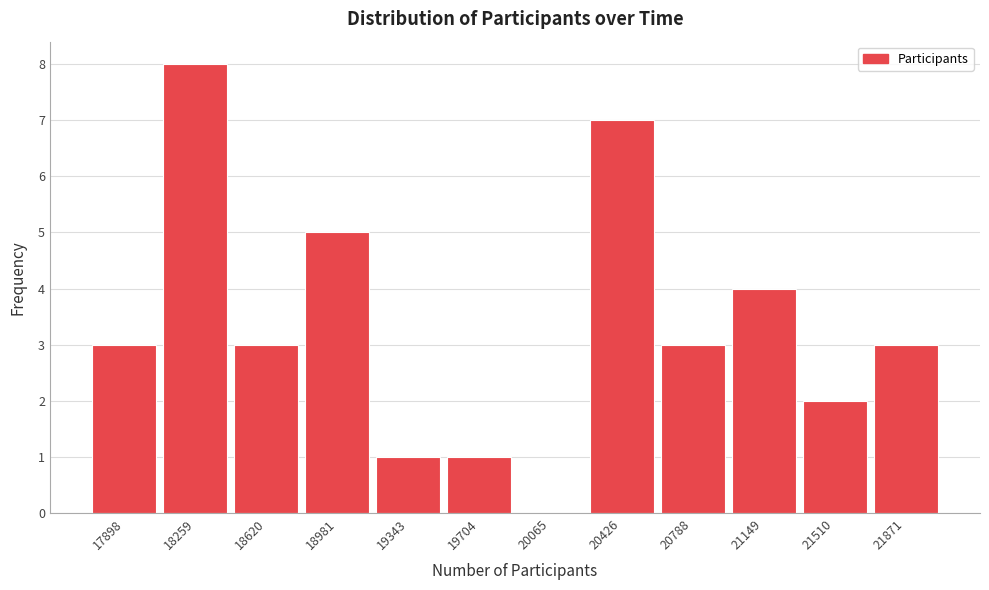

Reading left to right, extract all data points from this chart.

17898=3	18259=8	18620=3	18981=5	19343=1	19704=1	20065=0	20426=7	20788=3	21149=4	21510=2	21871=3